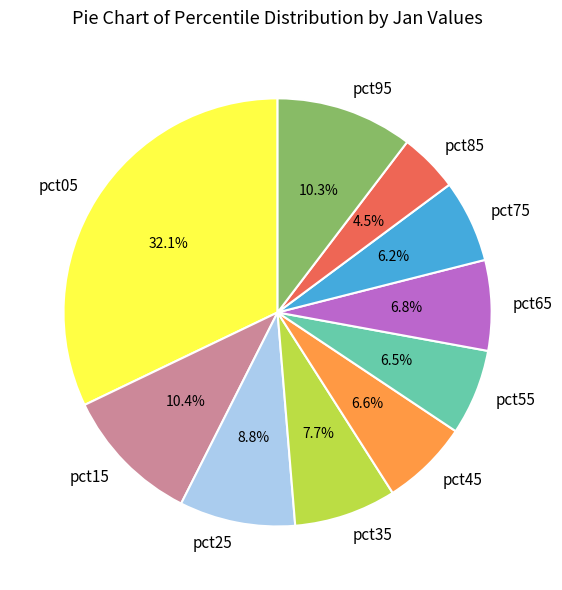

Is there a majority slice in this chart?

No